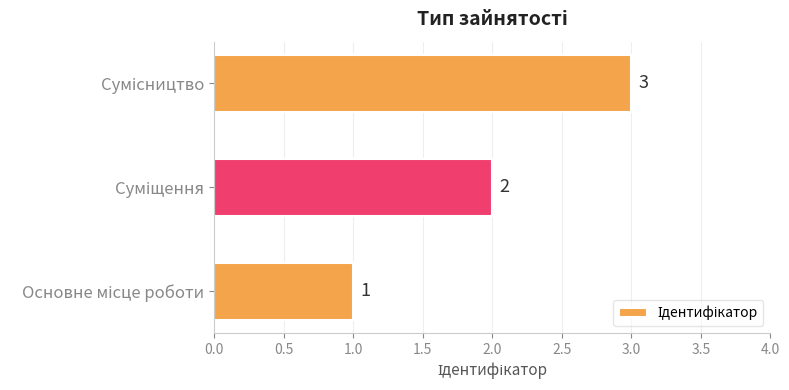

How many series are shown in this chart?

1